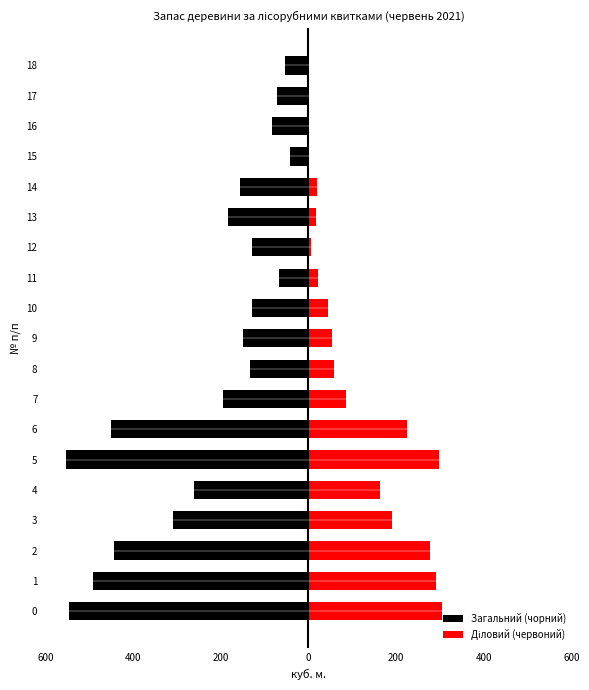

Reading left to right, transcribe all the data shown in this chart.

Загальний (чорний): -546	-491	-444	-310	-261	-552	-451	-195	-134	-149	-128	-66	-129	-184	-155	-41	-82	-71	-54
Діловий (червоний): 304	292	277	191	164	298	226	85	59	53	45	21	6	18	19	0	0	0	0